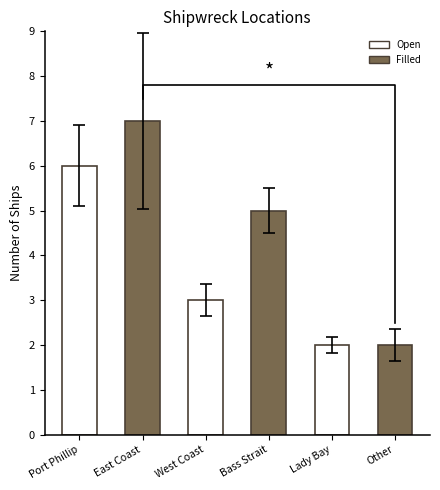

What is the label of the 5th bar from the right?

East Coast